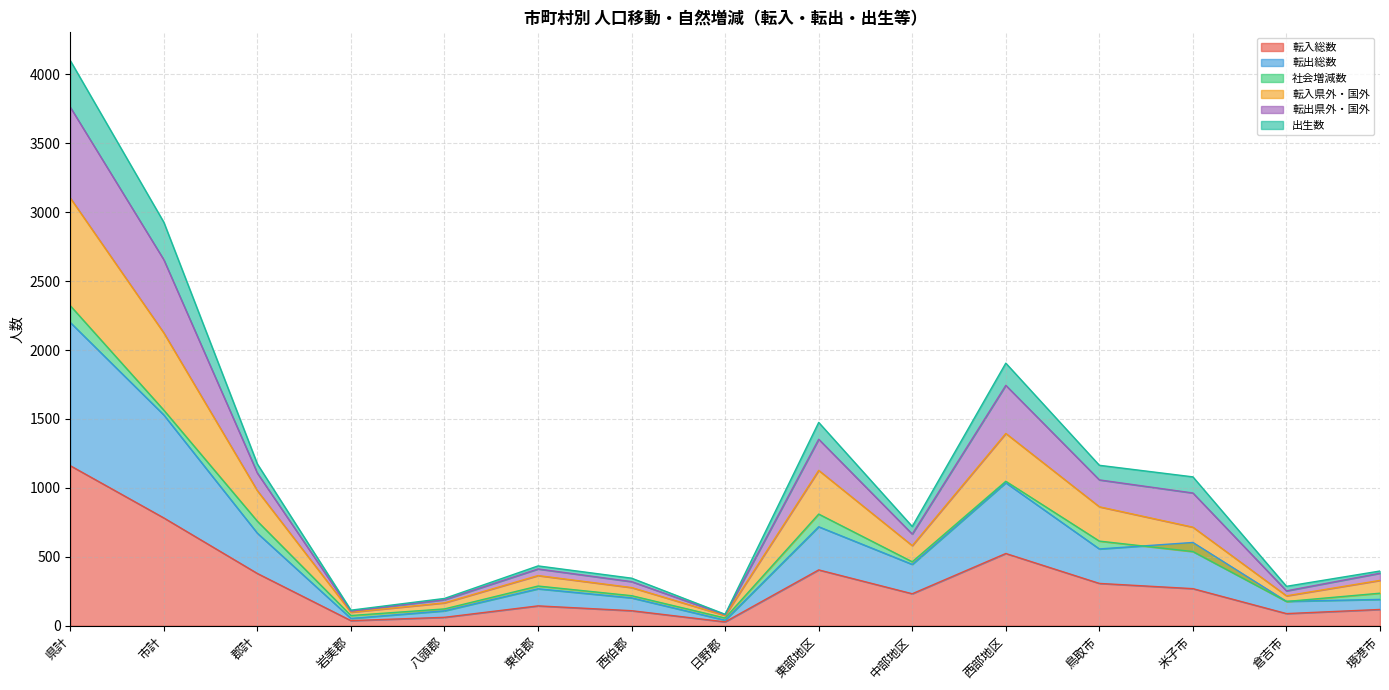

Is it true that 転入総数 equals 379 at 郡計?

True